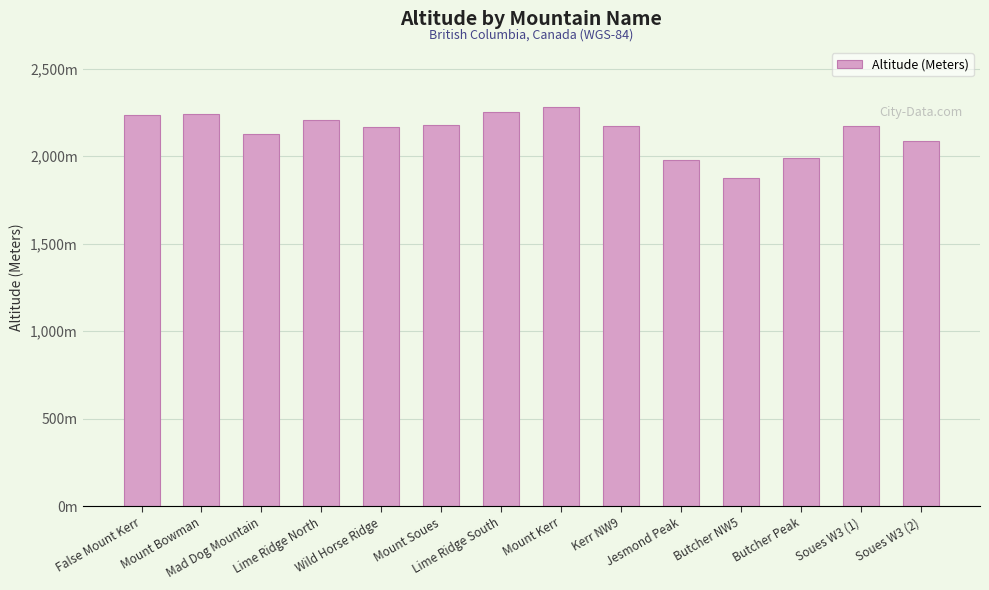

What is the value of the 1st bar from the left?

2235